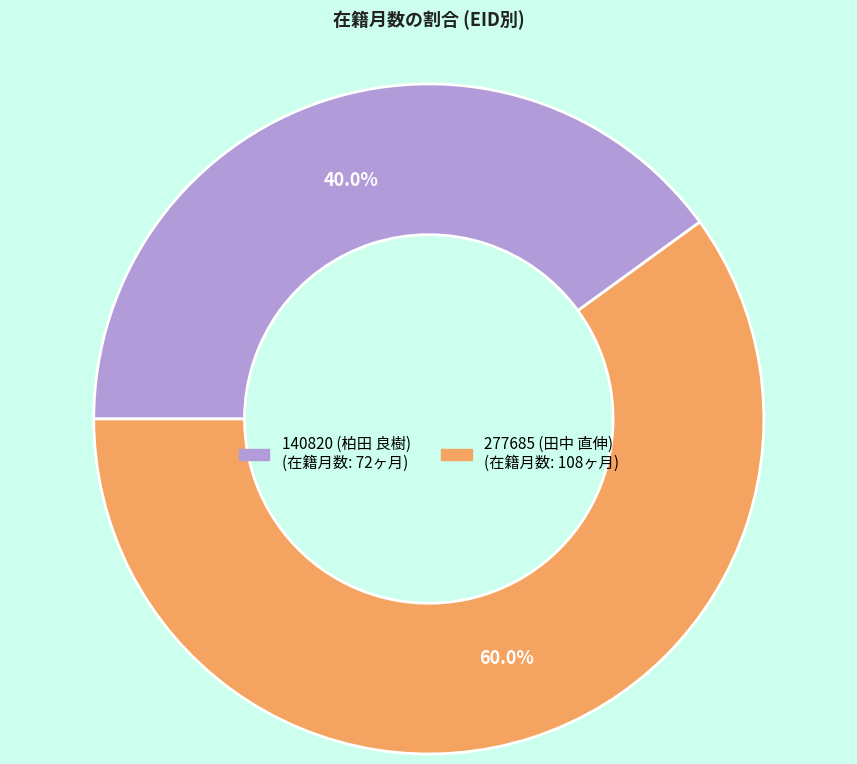

Is it true that 140820 (柏田 良樹) is 33% of the pie?

False